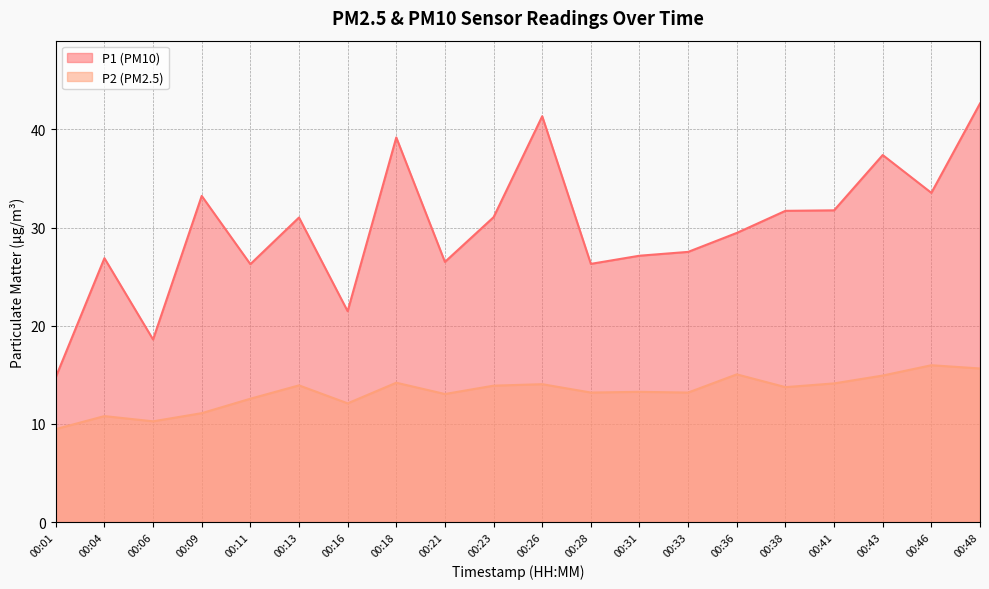

What are all the series names shown in the legend?

P1 (PM10), P2 (PM2.5)